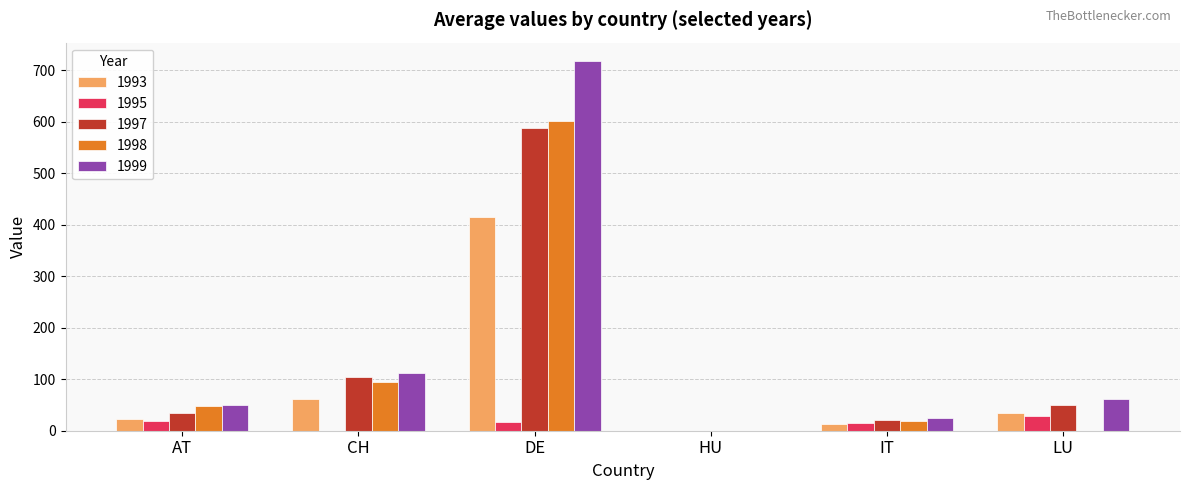

How many data points in 1998 are above 47?

3